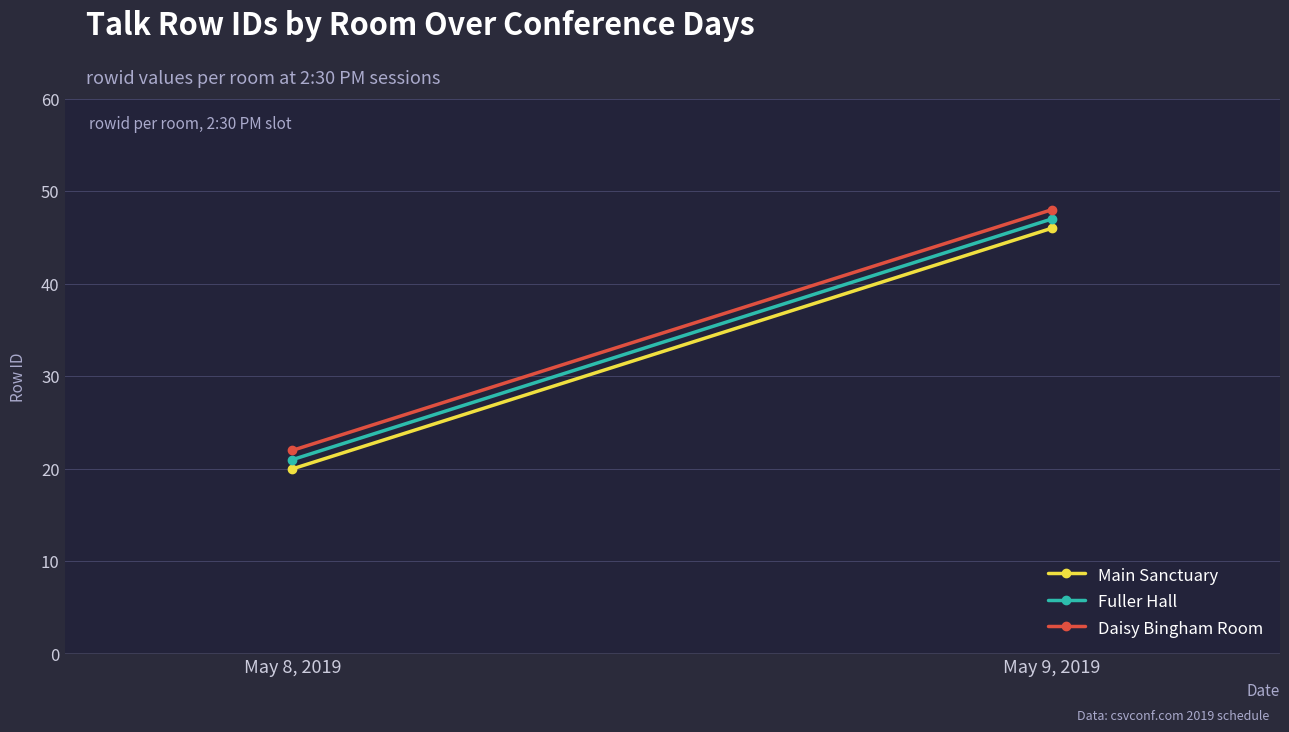

True or false: Daisy Bingham Room has a value of 82 at May 9, 2019.

False